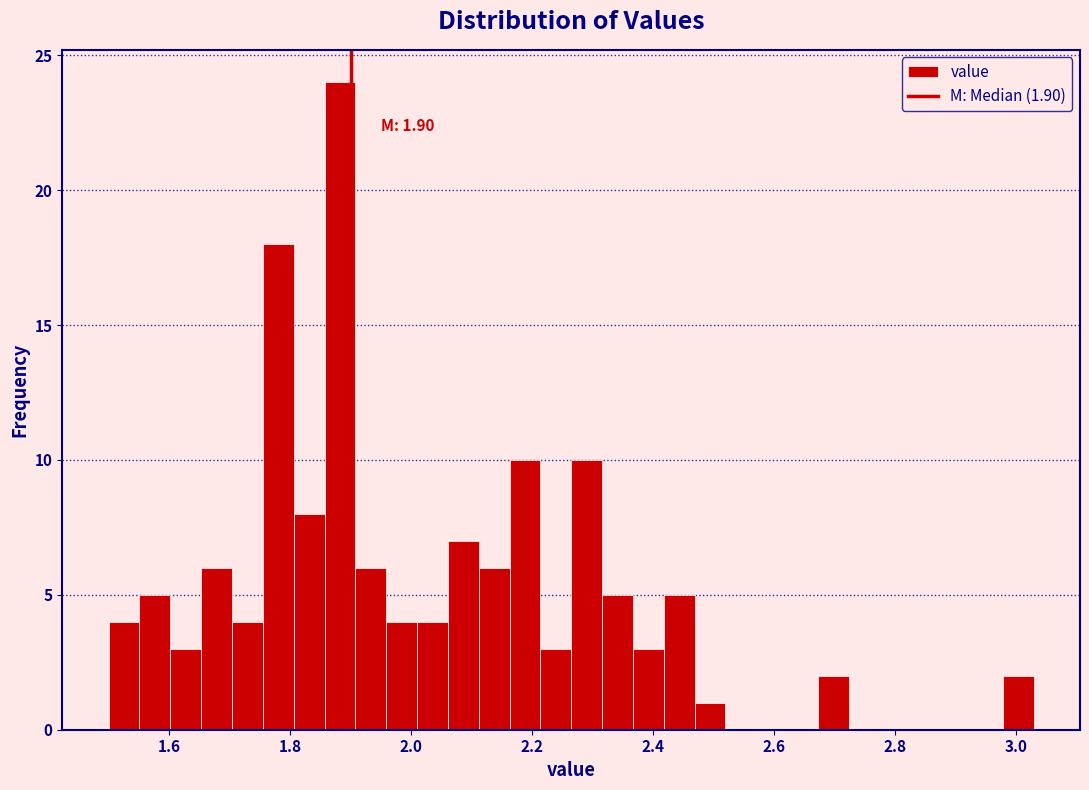

Read against the x-axis, roughly where is the centre of the tallest bar?

1.88